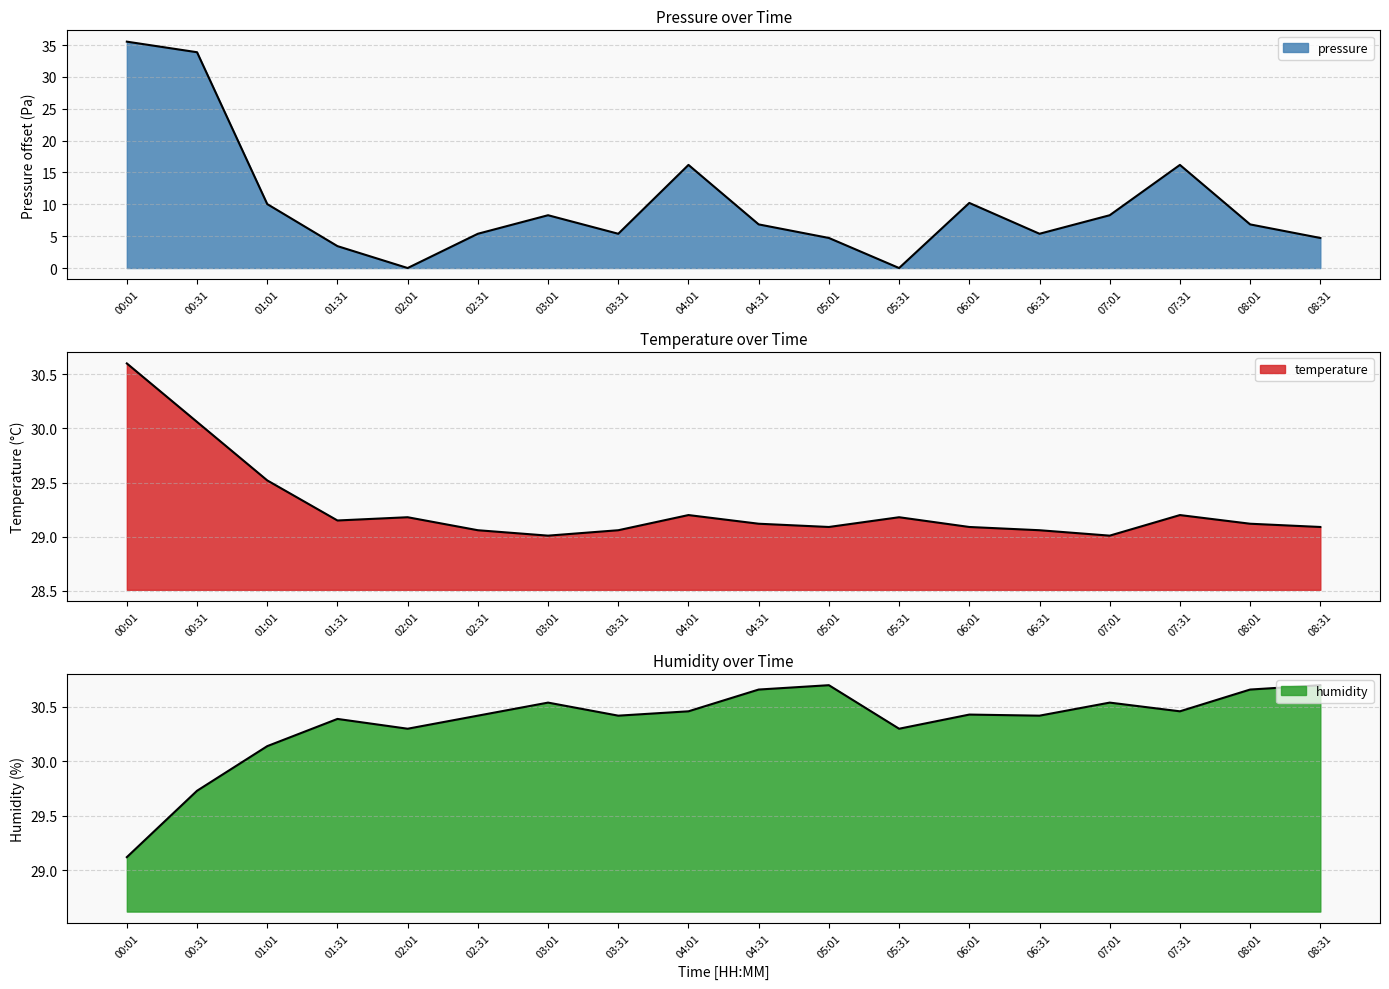

How many times do temperature and humidity cross each other?

1